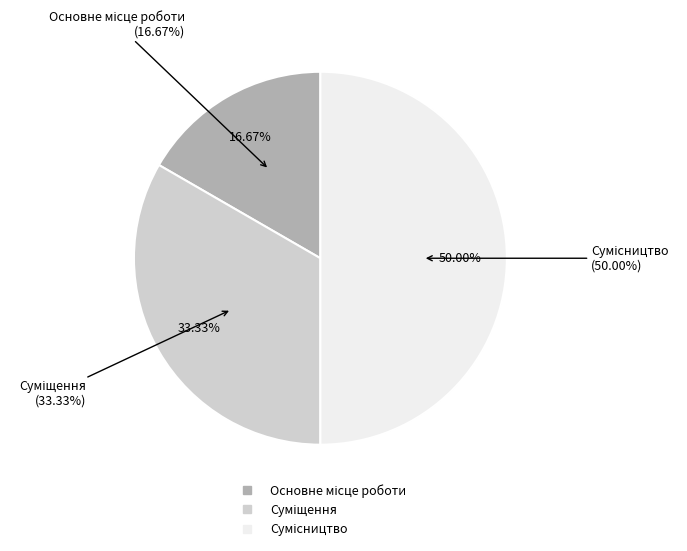

Between Суміщення and Сумісництво, which is larger?

Сумісництво